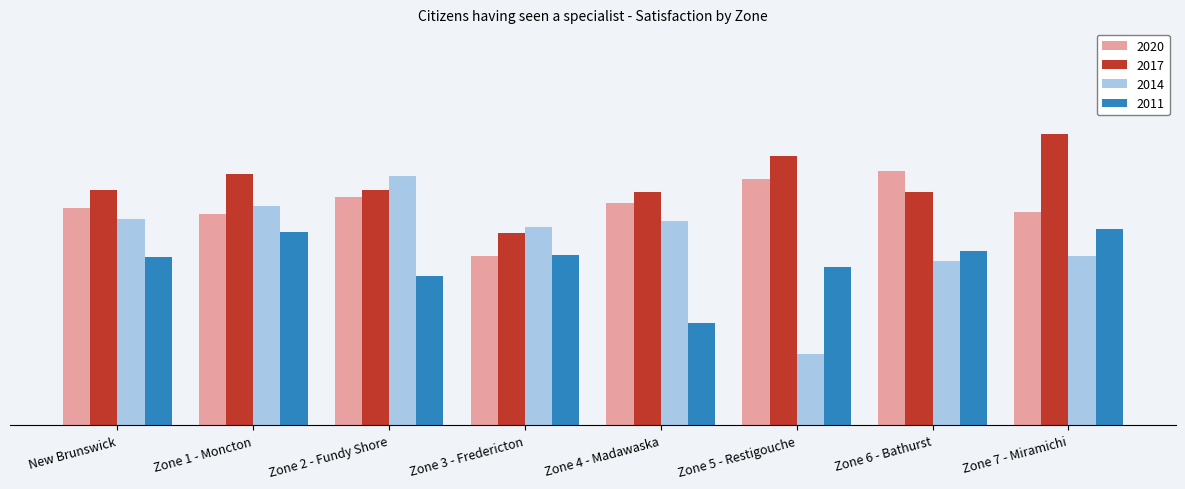

What is the label of the 4th bar from the left?

Zone 3 - Fredericton